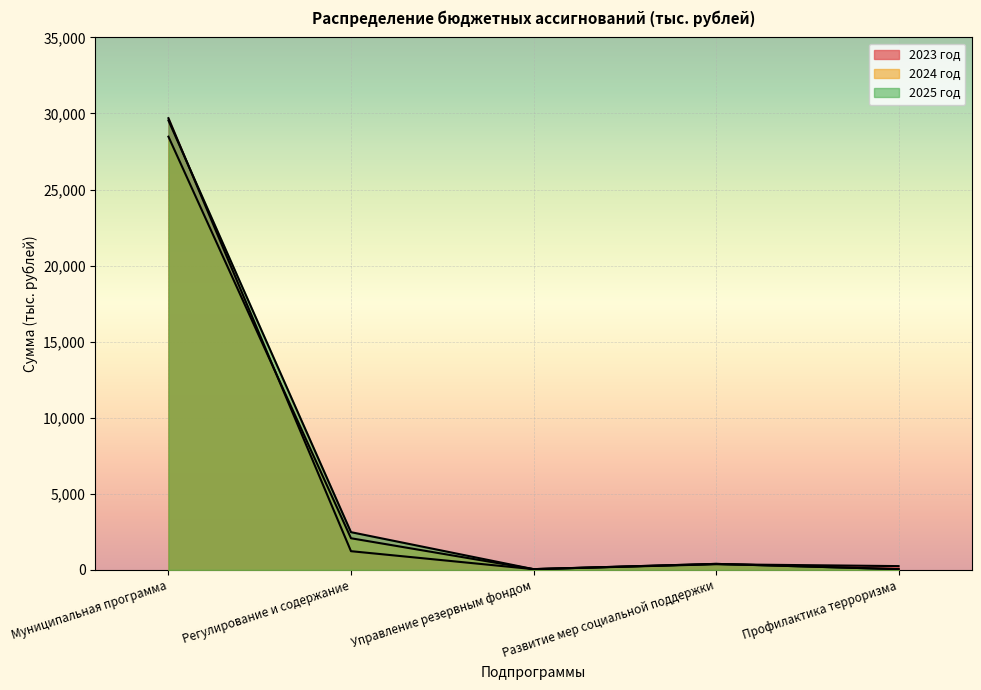

True or false: 2023 год has a value of 372.5 at Развитие мер социальной поддержки.

True